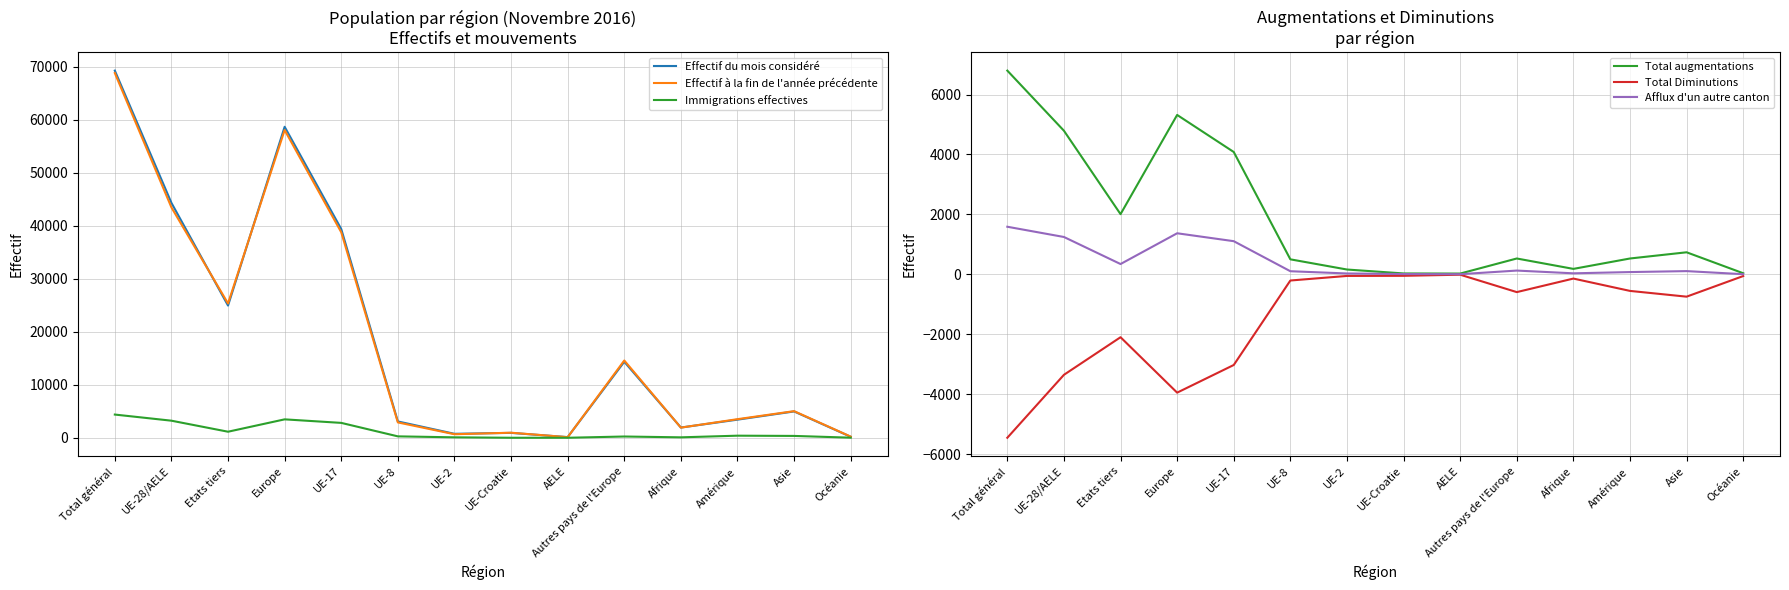

At which category is the sum across all series the highest?

Total général